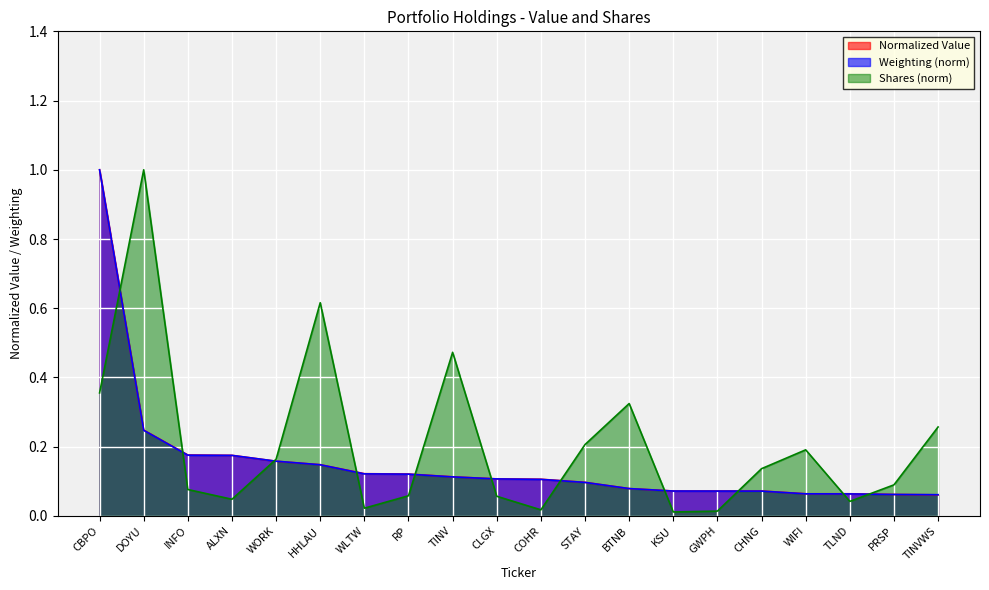

Is it true that Value (M) equals 0.1 at WORK?

False